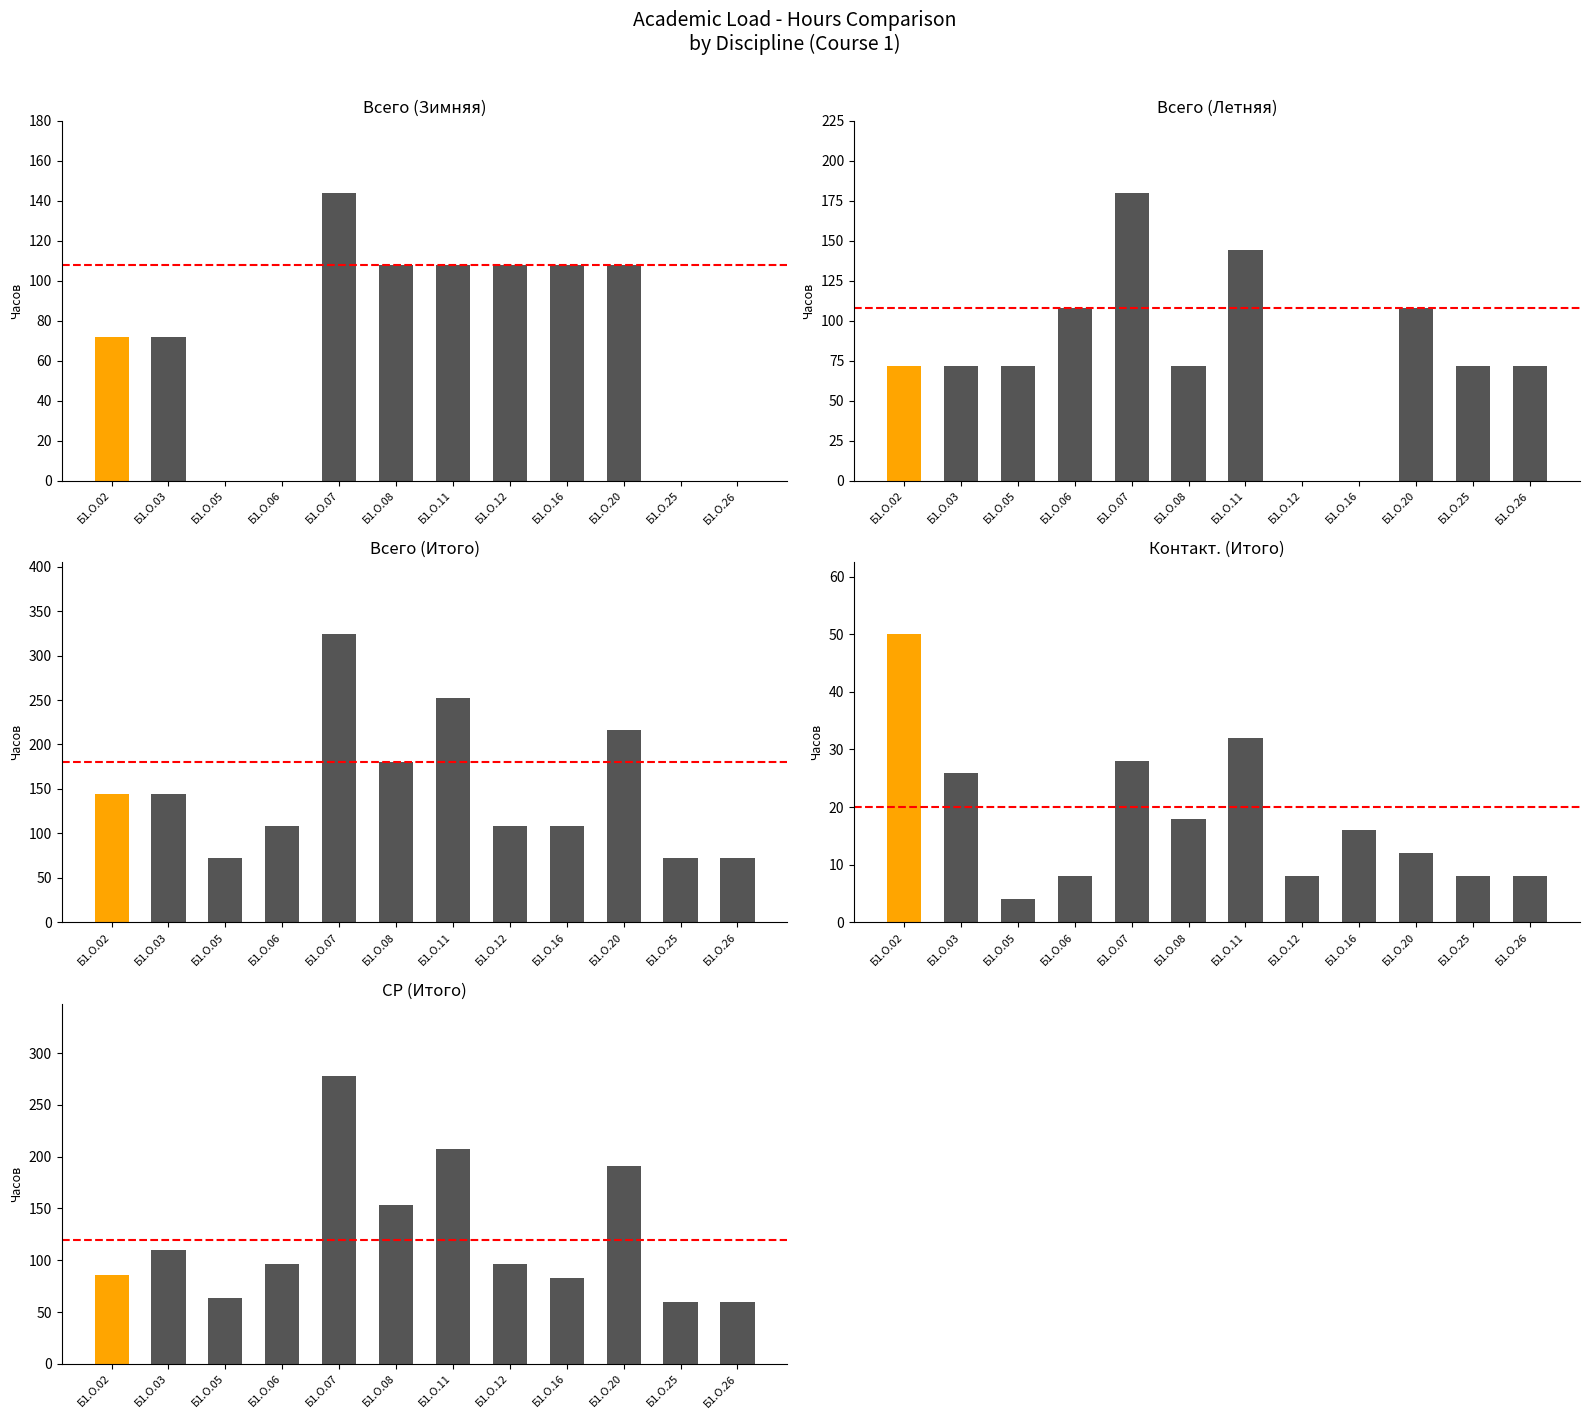

What is the average value of the Всего (Итого) series?

150